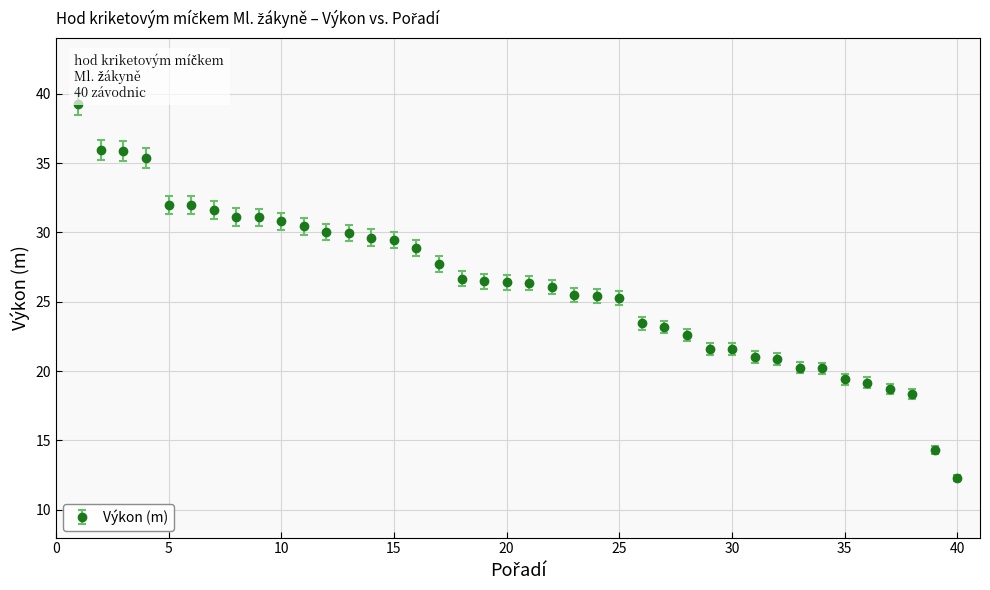

What is the average value?

26.2